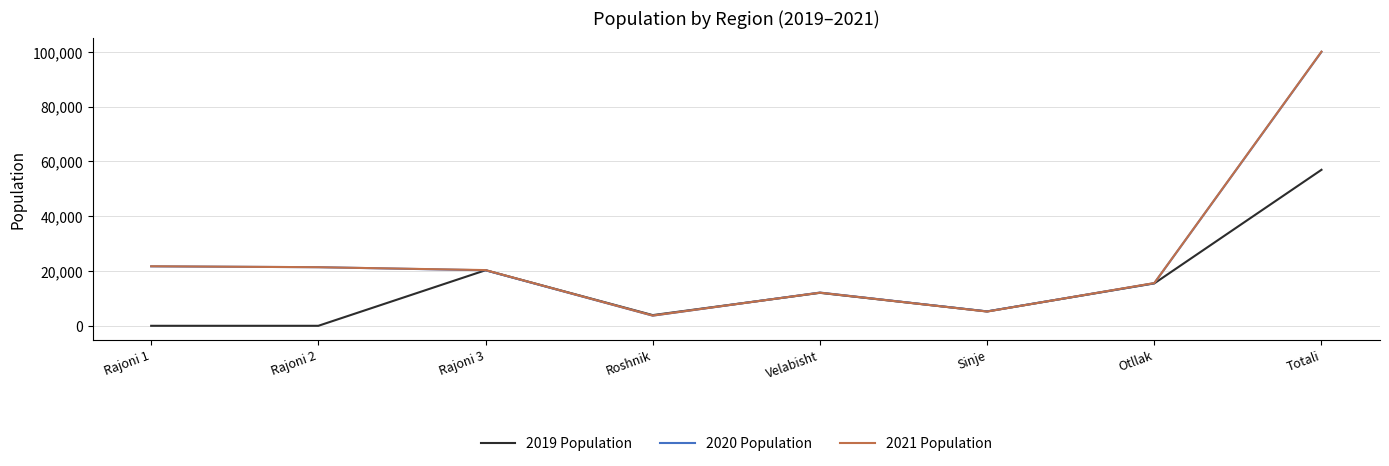

Where is 2019 Population nearest to the value 28474?

Rajoni 3